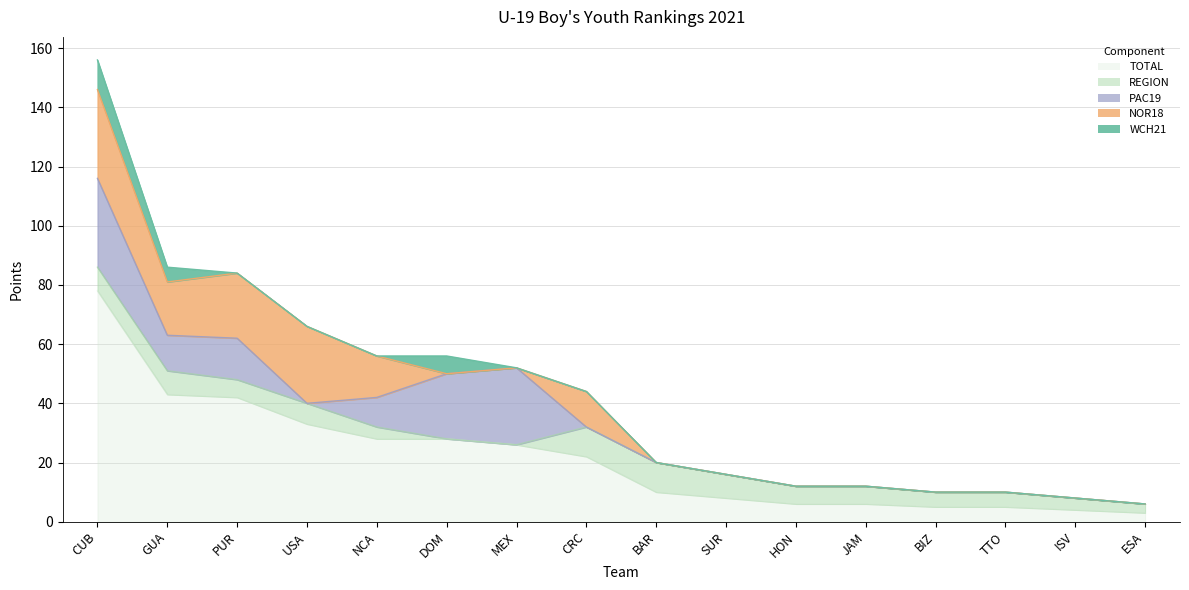

How many values in REGION are above zero?

14